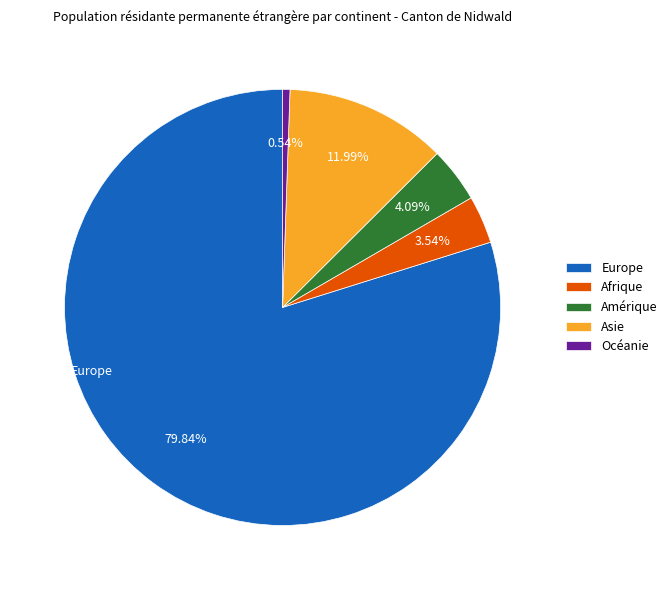

What percentage do Europe and Amérique together represent?

83.9%